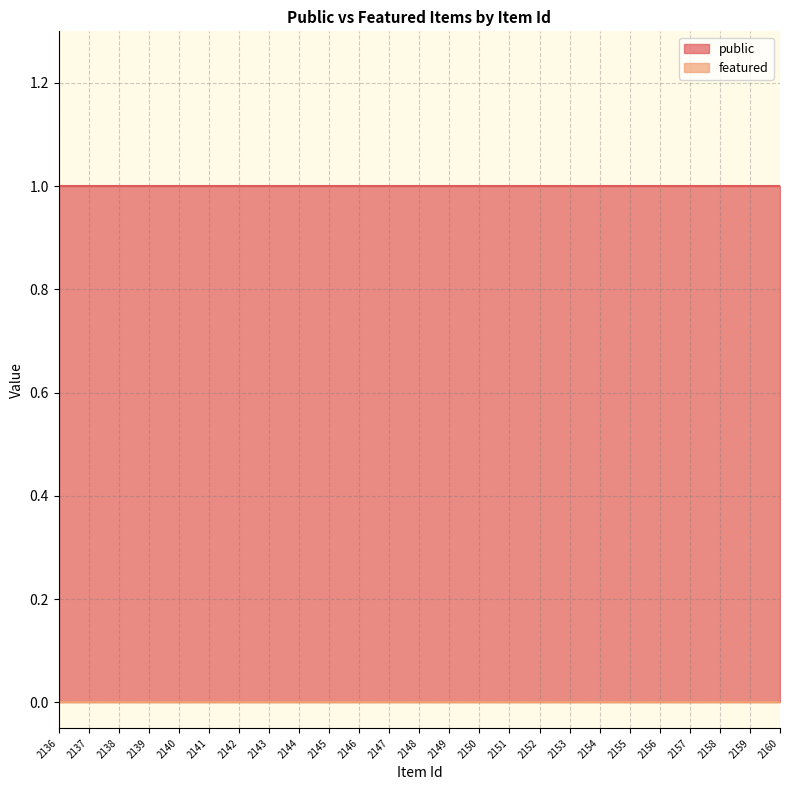

Does the chart display data point markers on the line(s)?

No